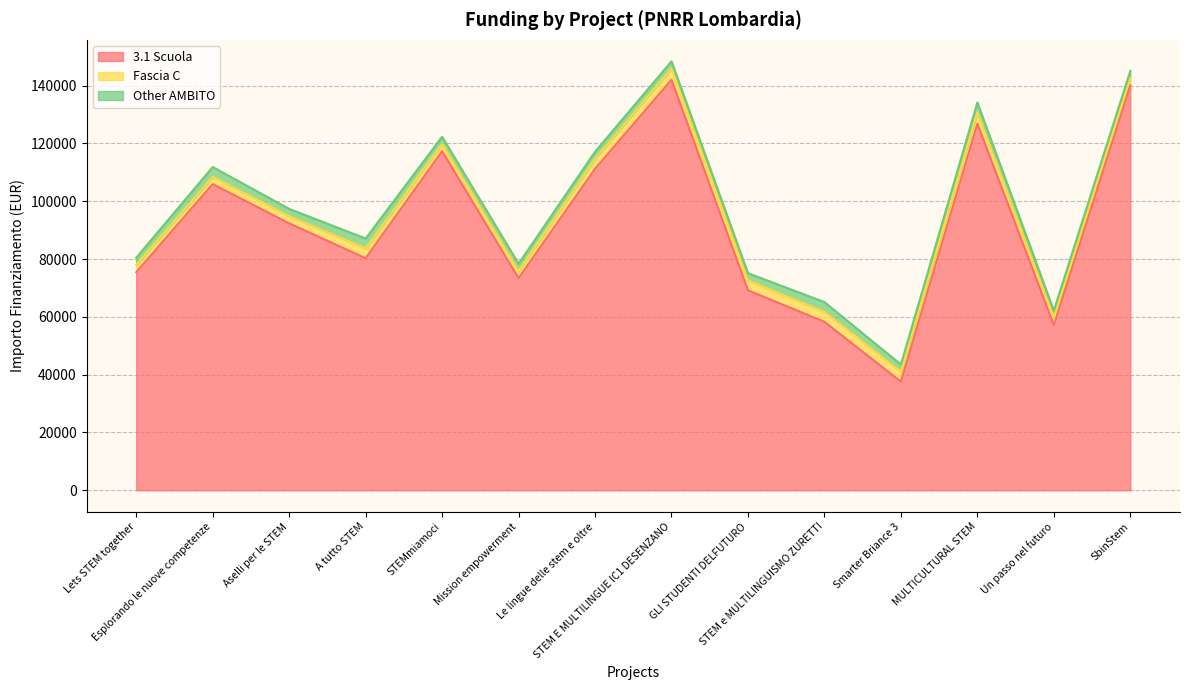

At which label does Fascia C first exceed 3413?

STEM E MULTILINGUE IC1 DESENZANO